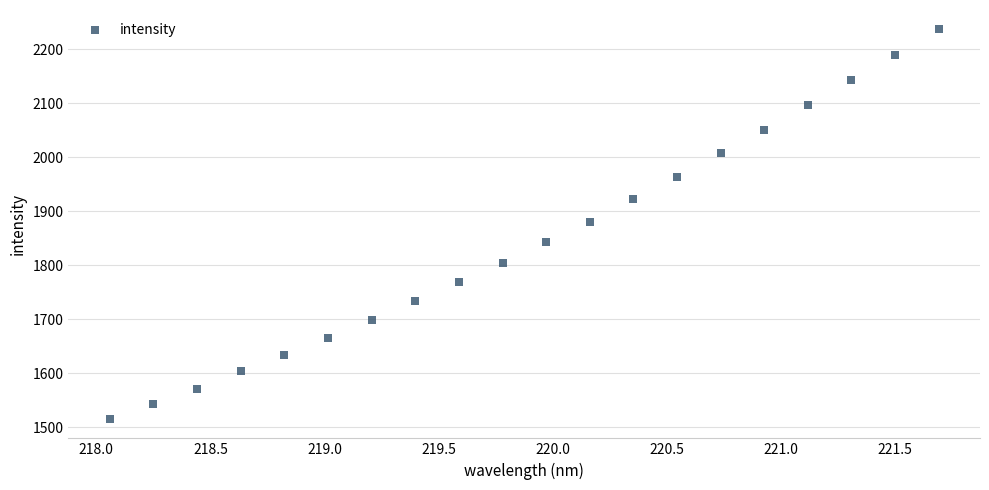

Count the number of points in this scatter plot.

20